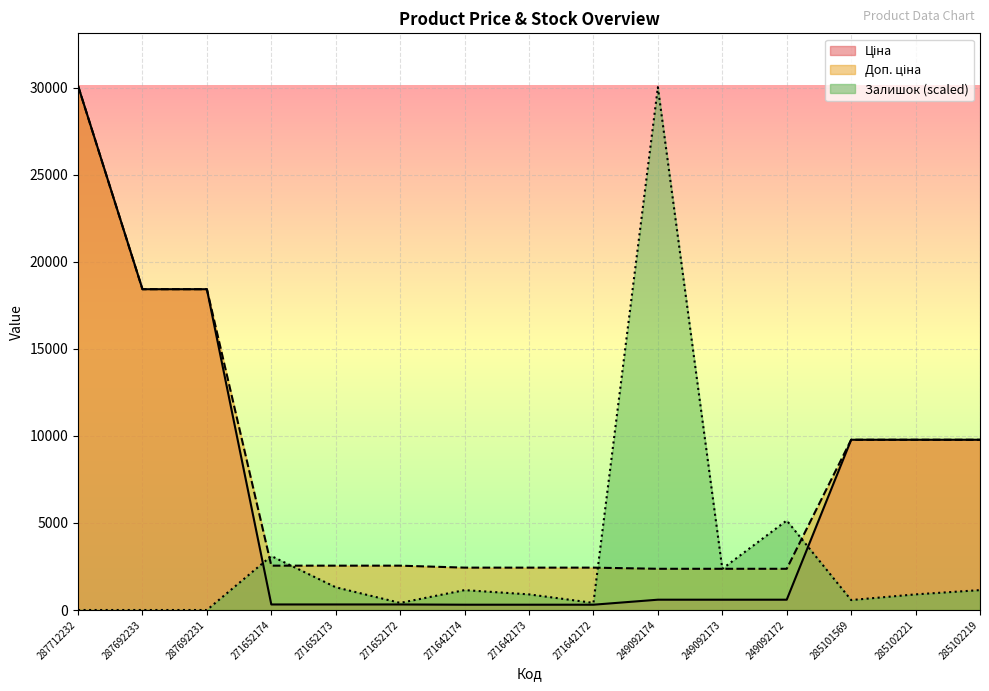

Where does the Доп. ціна series first go above 2546?

287712232